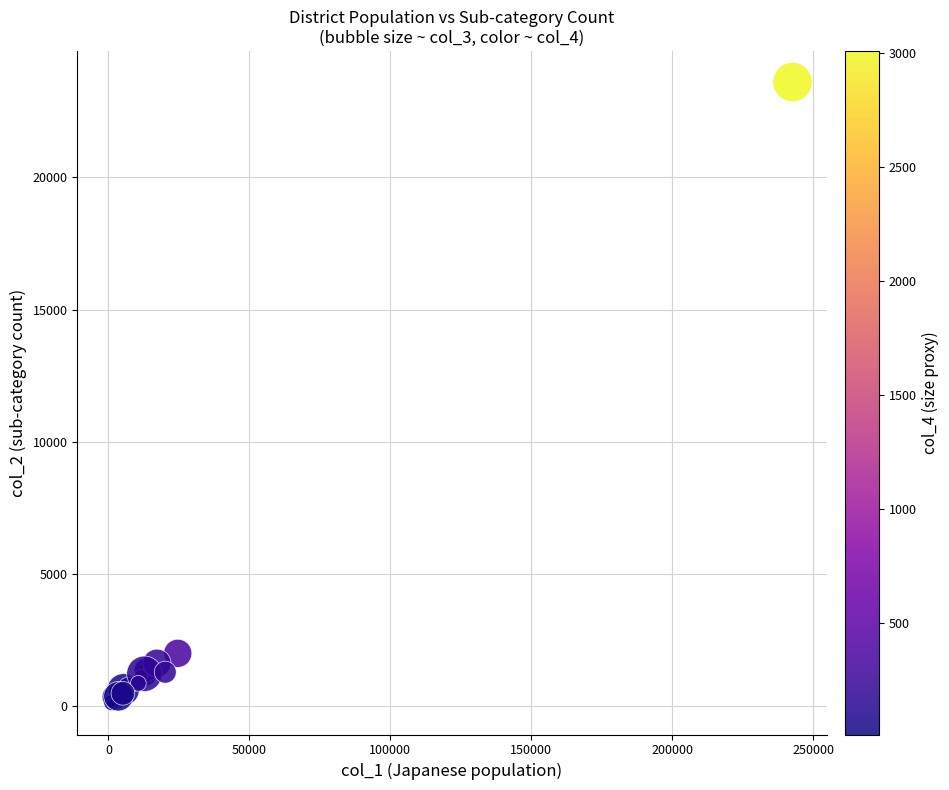

What Y value in the scatter plot is closest to 11858?

2003